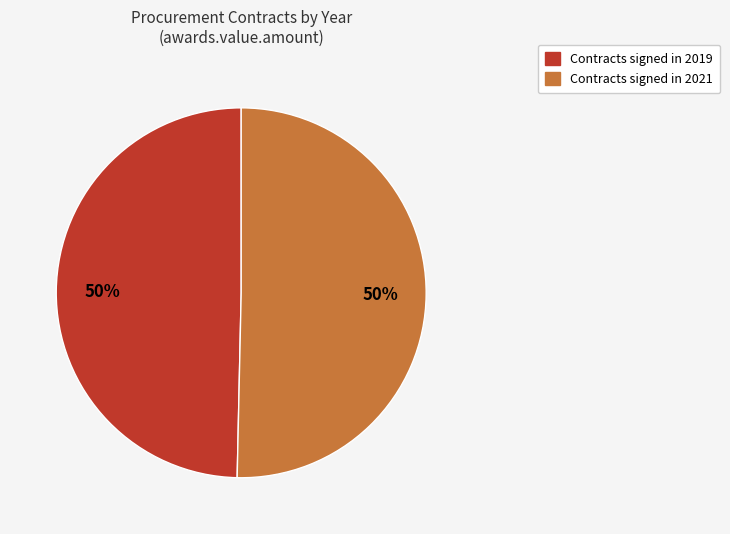

Count the number of slices in the pie.

2